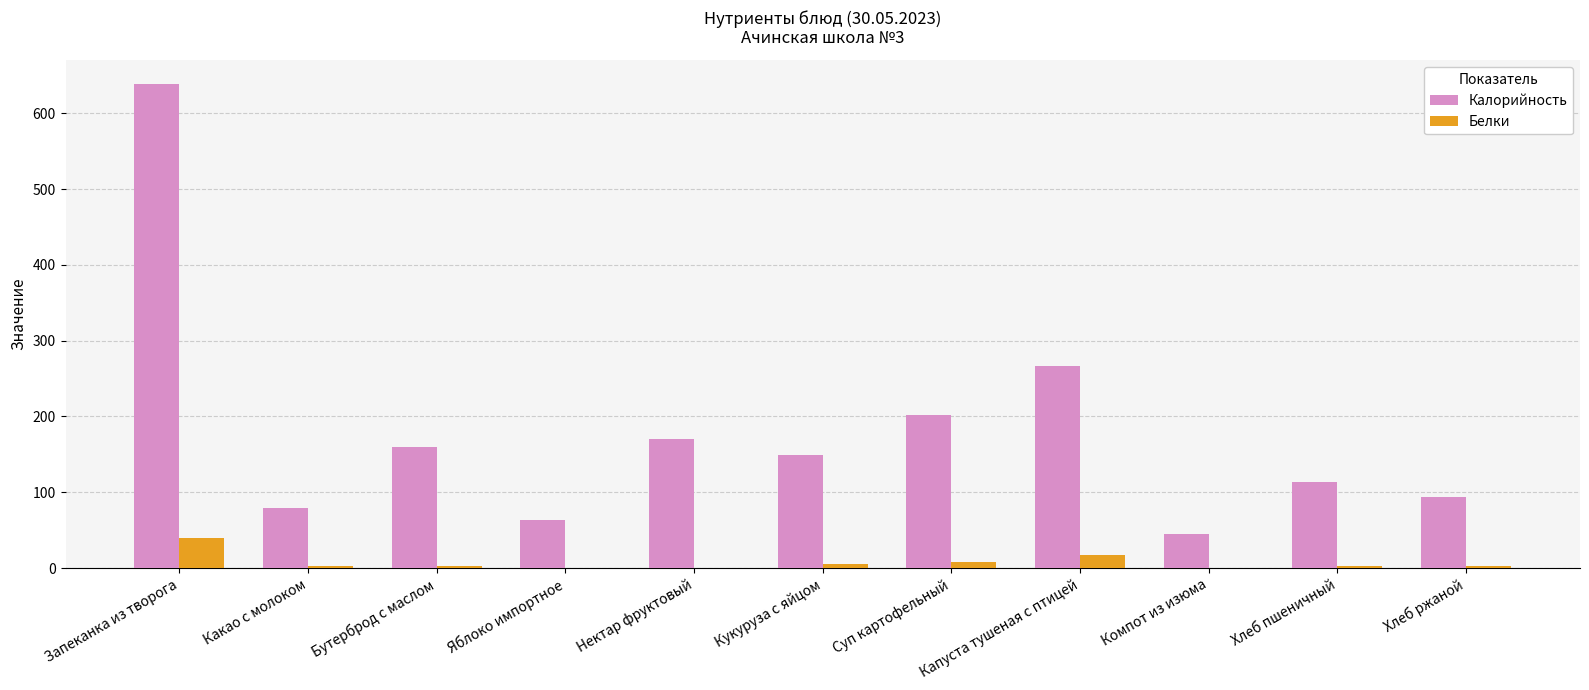

True or false: Калорийность has a value of 303.2 at Нектар фруктовый.

False